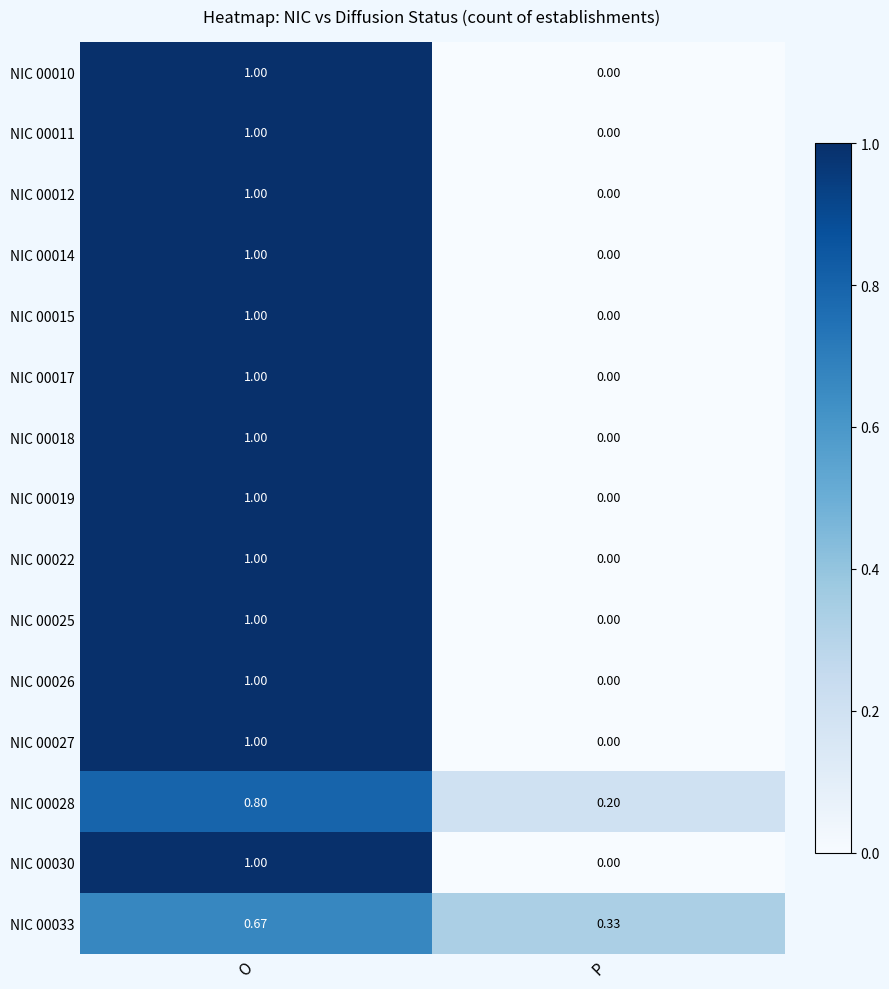

At which category is the sum across all series the highest?

O